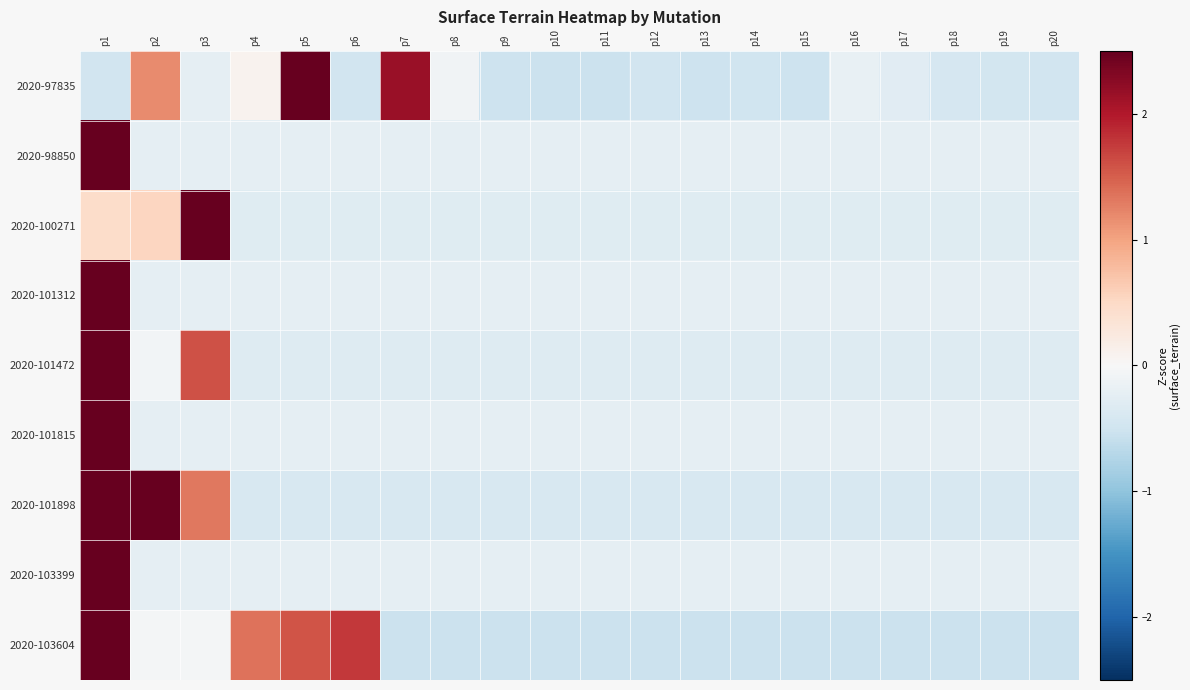

Between p2 and p8, which is larger?

p2